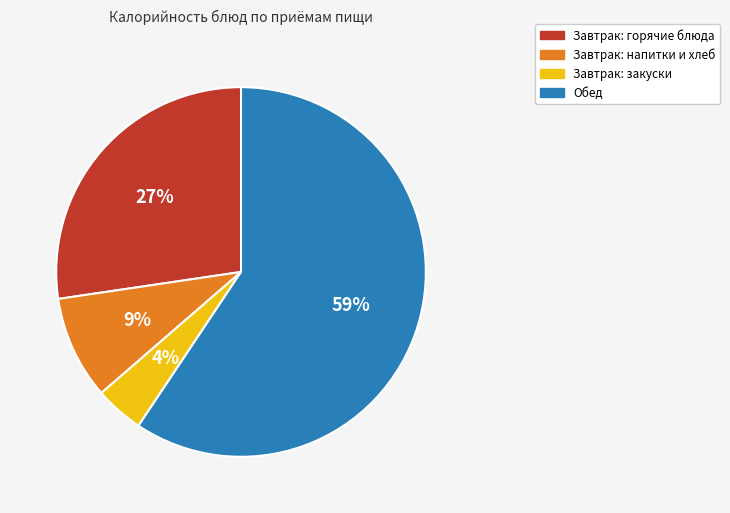

Does any single category account for the majority?

Yes